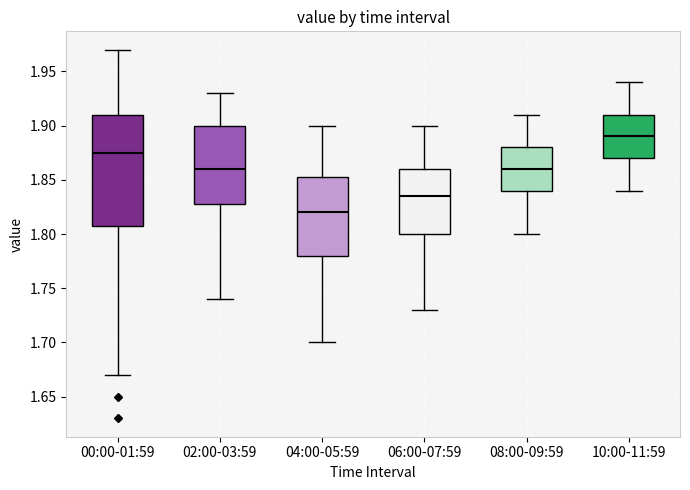

Which box's median line is the highest?

10:00-11:59